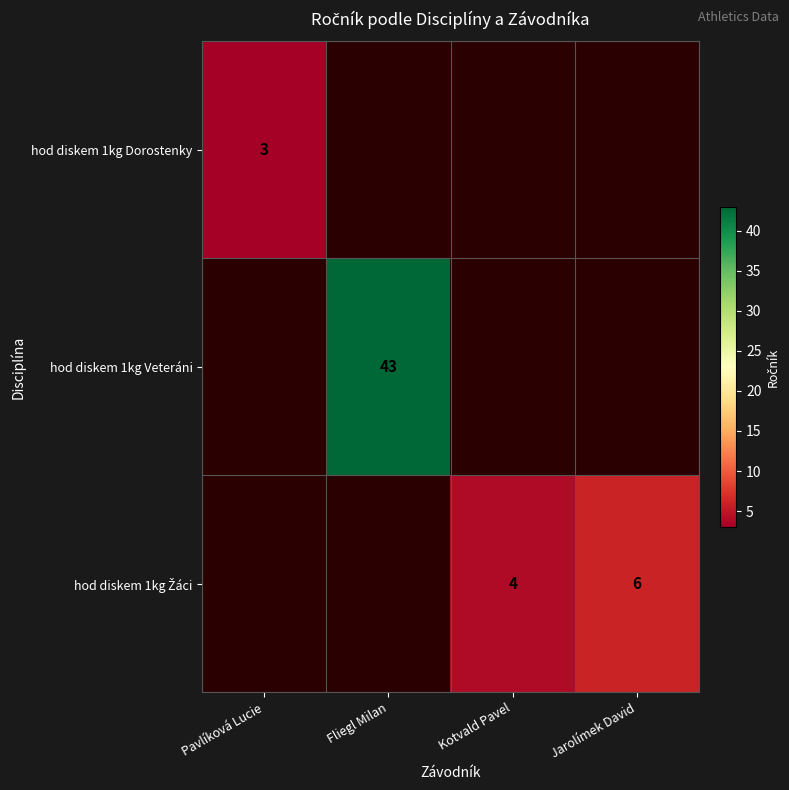

The hod diskem 1kg Dorostenky series shows 1 at Pavlíková Lucie. True or false?

False